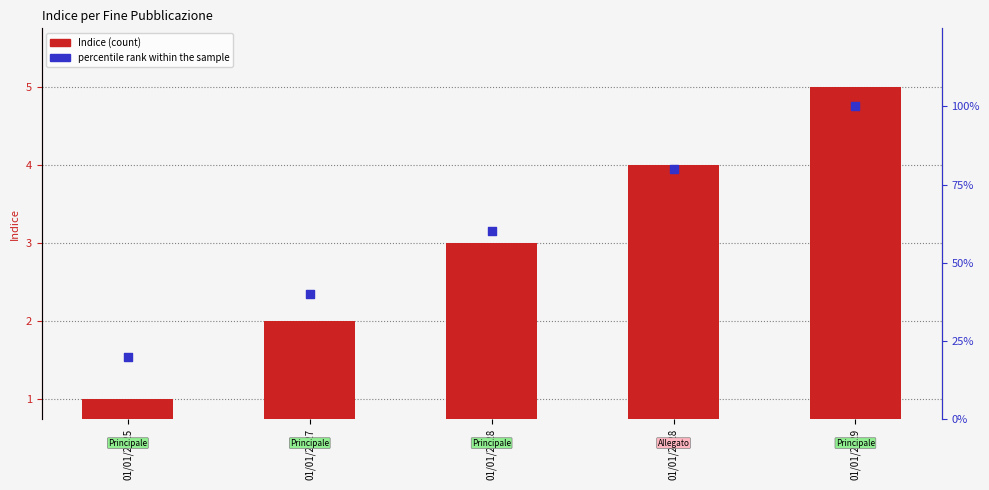

Which series contains the highest Y value?

percentile rank within the sample